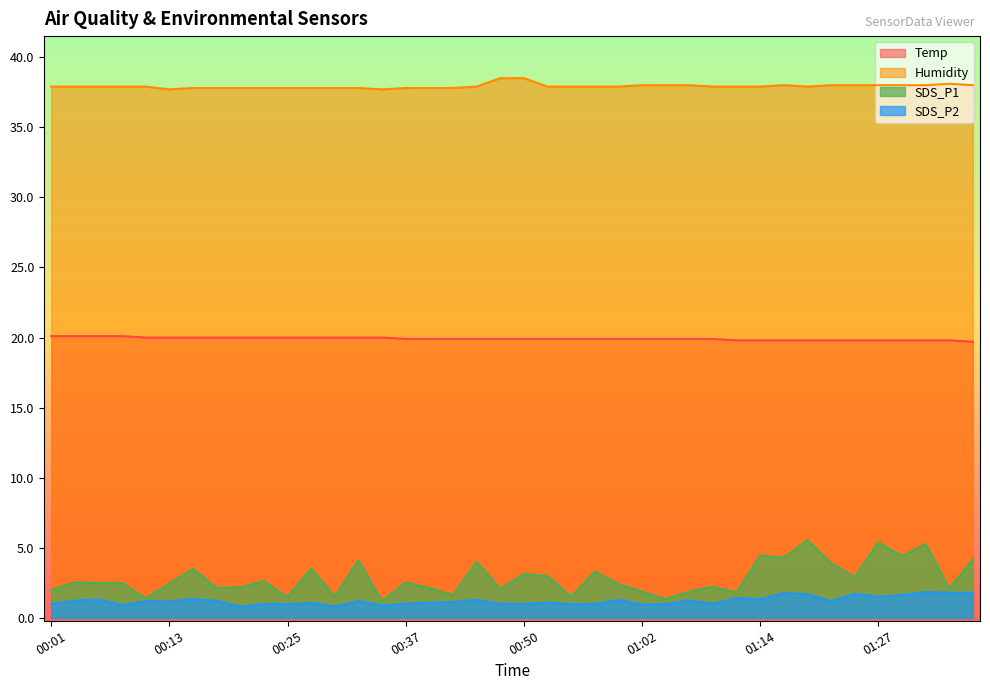

At which label does SDS_P1 reach its peak?

01:19